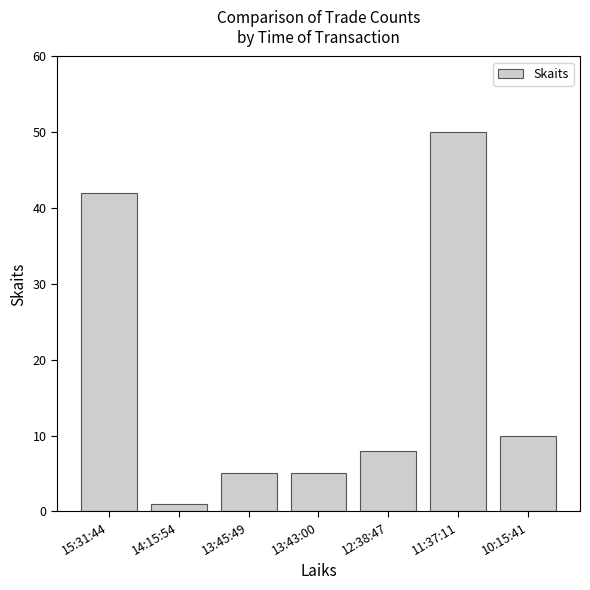

The value at 13:43:00 is 2. True or false?

False